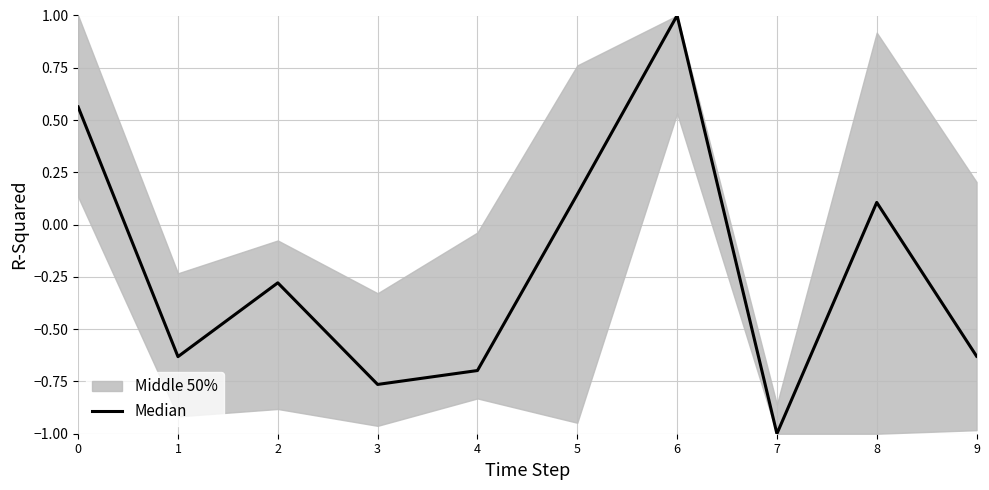

Where is the first local minimum?

1